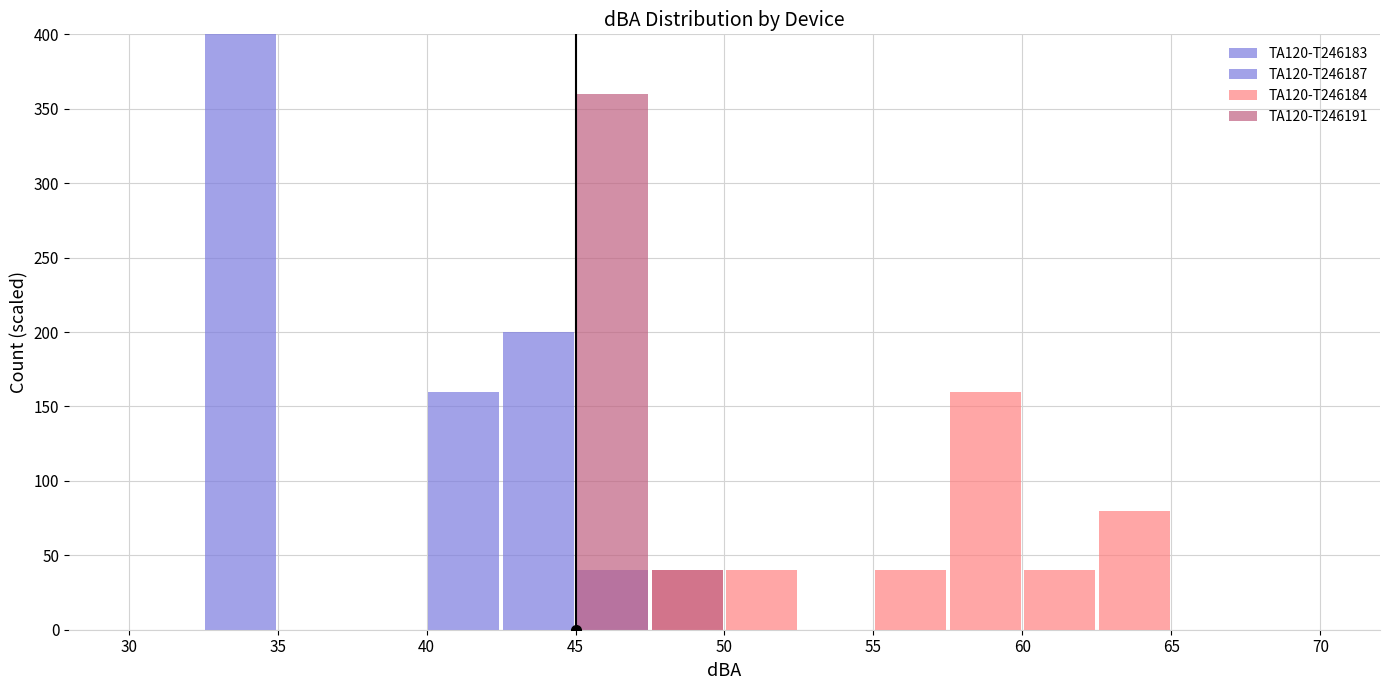

Count the number of categories in the chart.

16